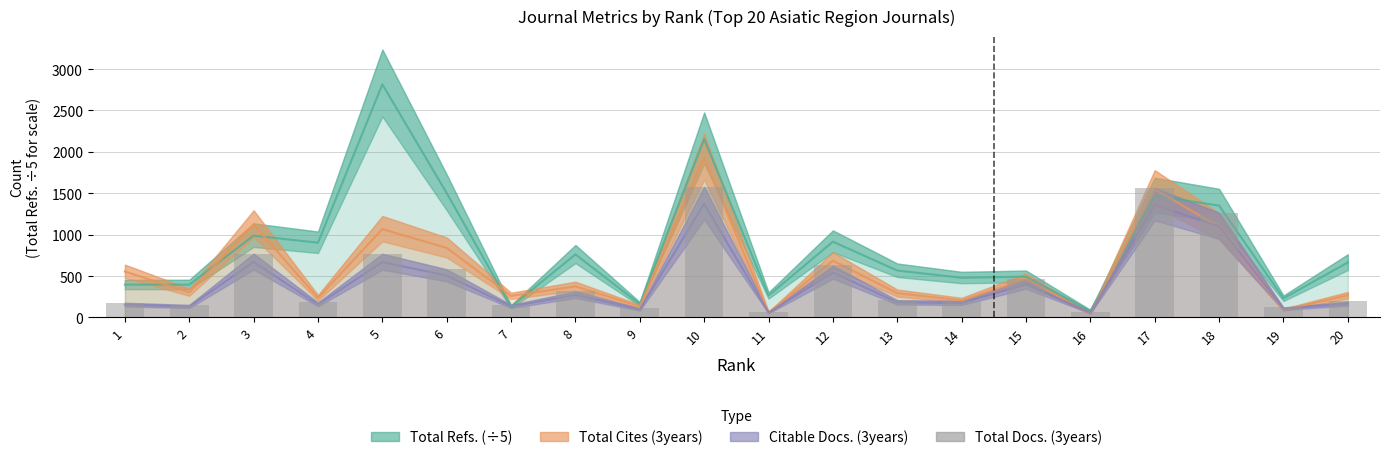

Count the number of values greater than 214.

9